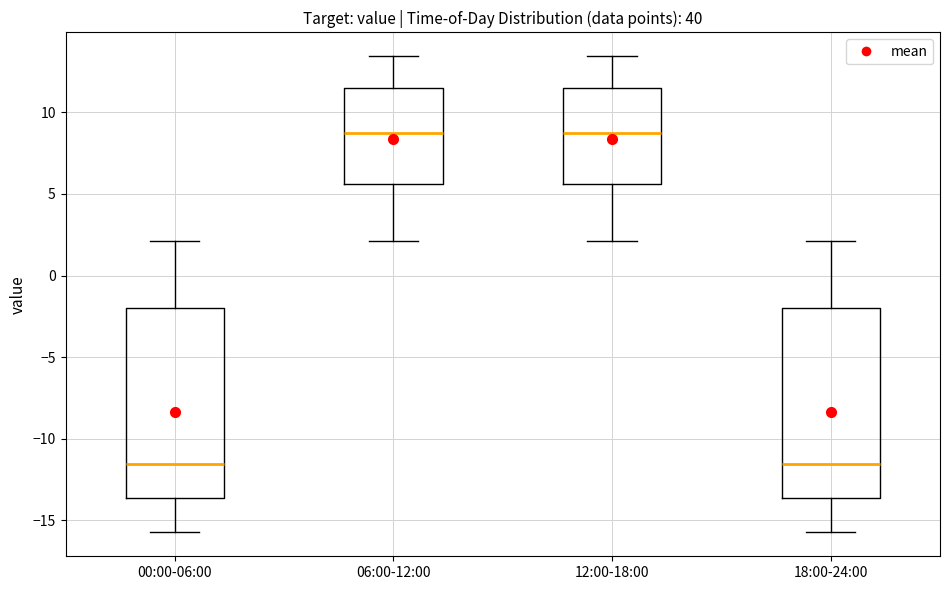

Reading left to right, transcribe this box plot: for each box, give where its median line is, the range the box spans, and where its two whiskers end, as read against the y-axis. The values are not printed on the chart, so give them approximately, as read against the axis.

00:00-06:00: median -11.5, box -13.5 to -2.0, whiskers -15.5 to 2.0
06:00-12:00: median 8.5, box 5.5 to 11.5, whiskers 2.0 to 13.5
12:00-18:00: median 8.5, box 5.5 to 11.5, whiskers 2.0 to 13.5
18:00-24:00: median -11.5, box -13.5 to -2.0, whiskers -15.5 to 2.0